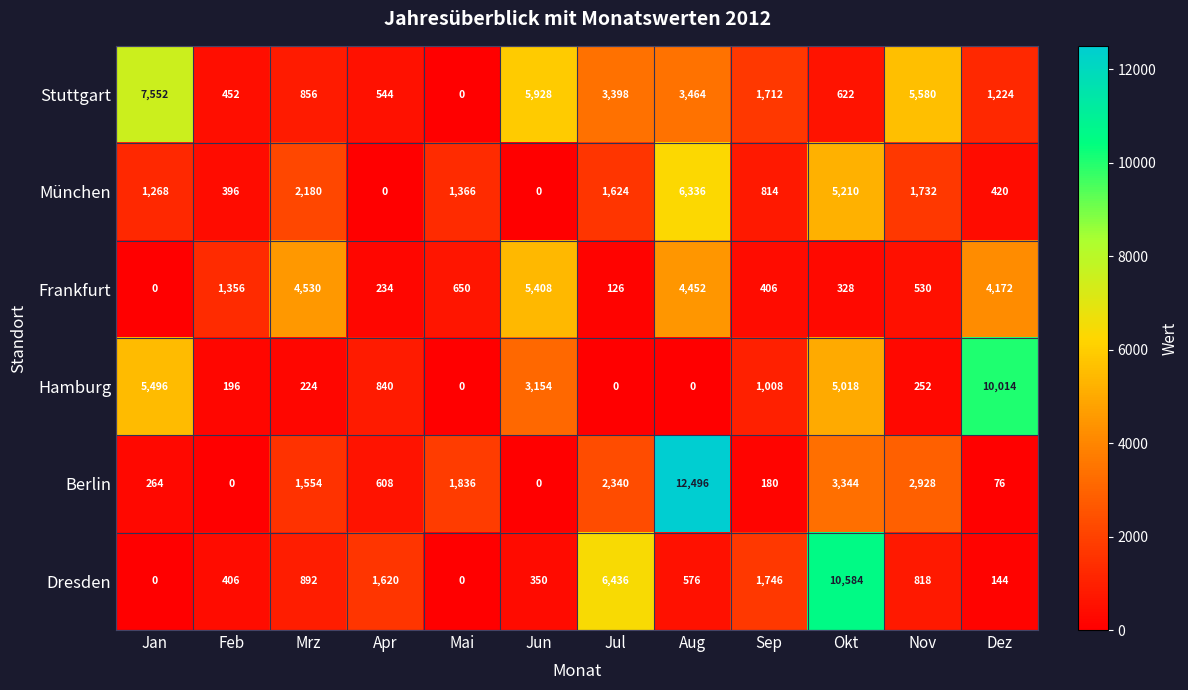

The Frankfurt series shows 116 at Nov. True or false?

False